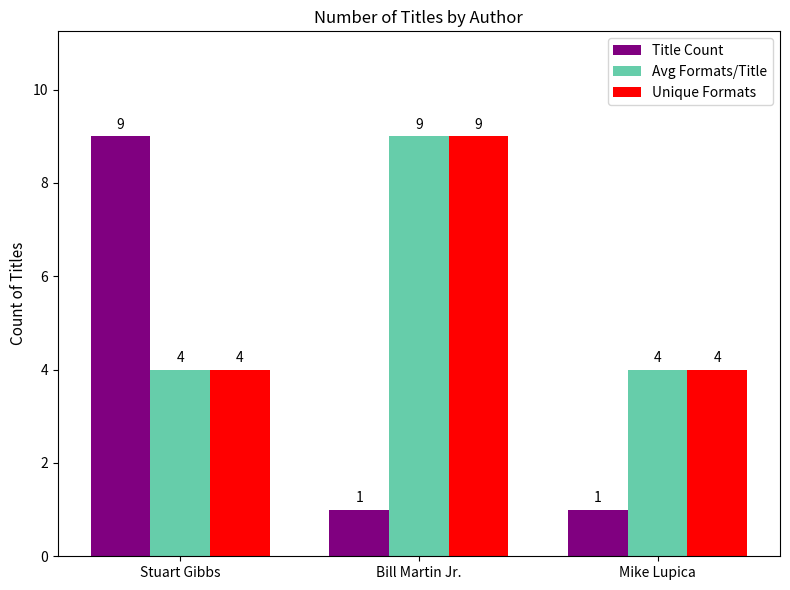

Reading left to right, what are all the values shown in this chart?

Title Count: 9	1	1
Avg Formats/Title: 4	9	4
Unique Formats: 4	9	4